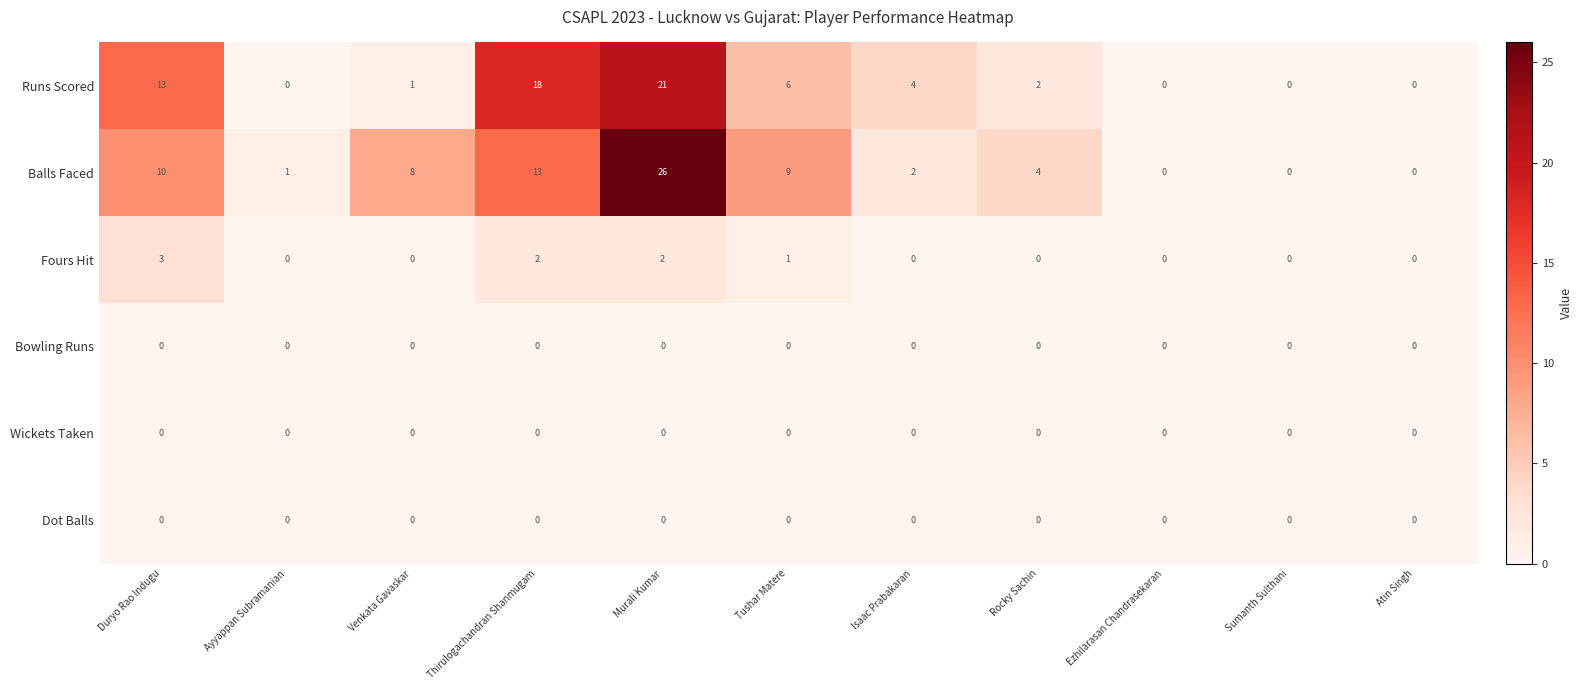

Which series has the largest range (max minus min)?

Balls Faced